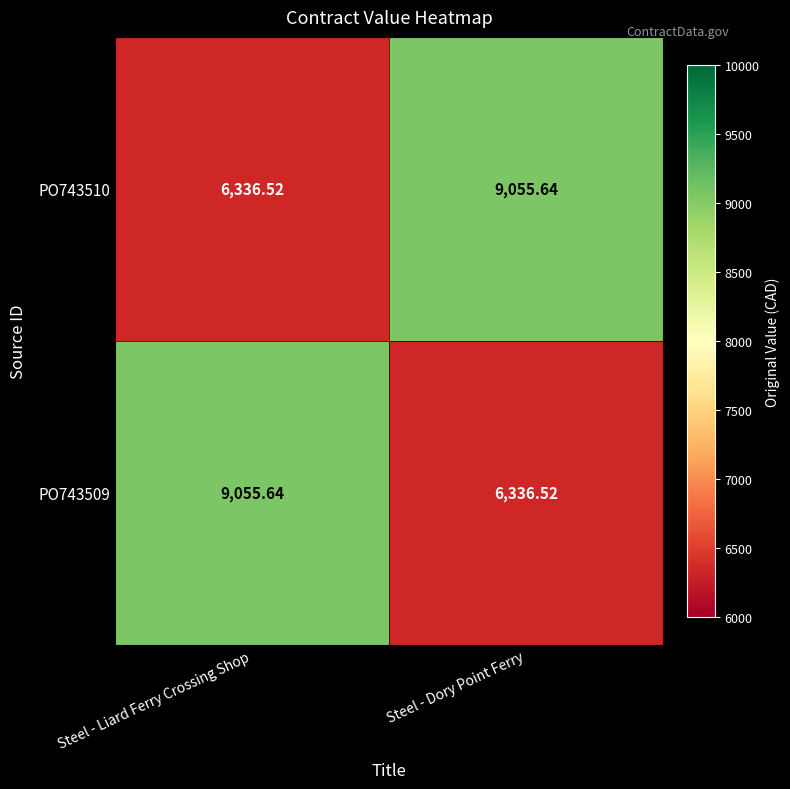

Which category has the highest value in the PO743509 series?

Steel - Liard Ferry Crossing Shop